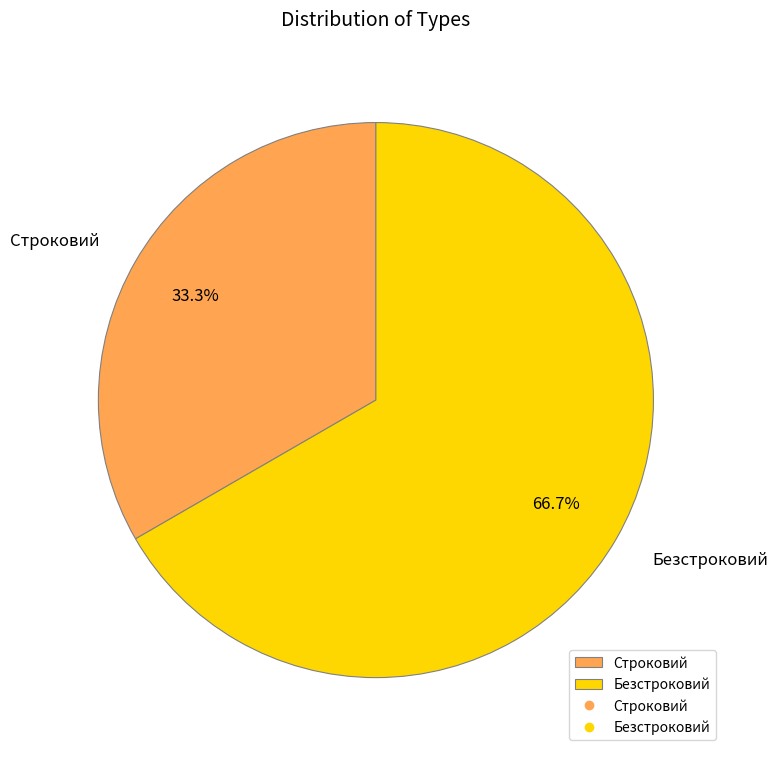

The Безстроковий slice represents 53% of the pie. True or false?

False